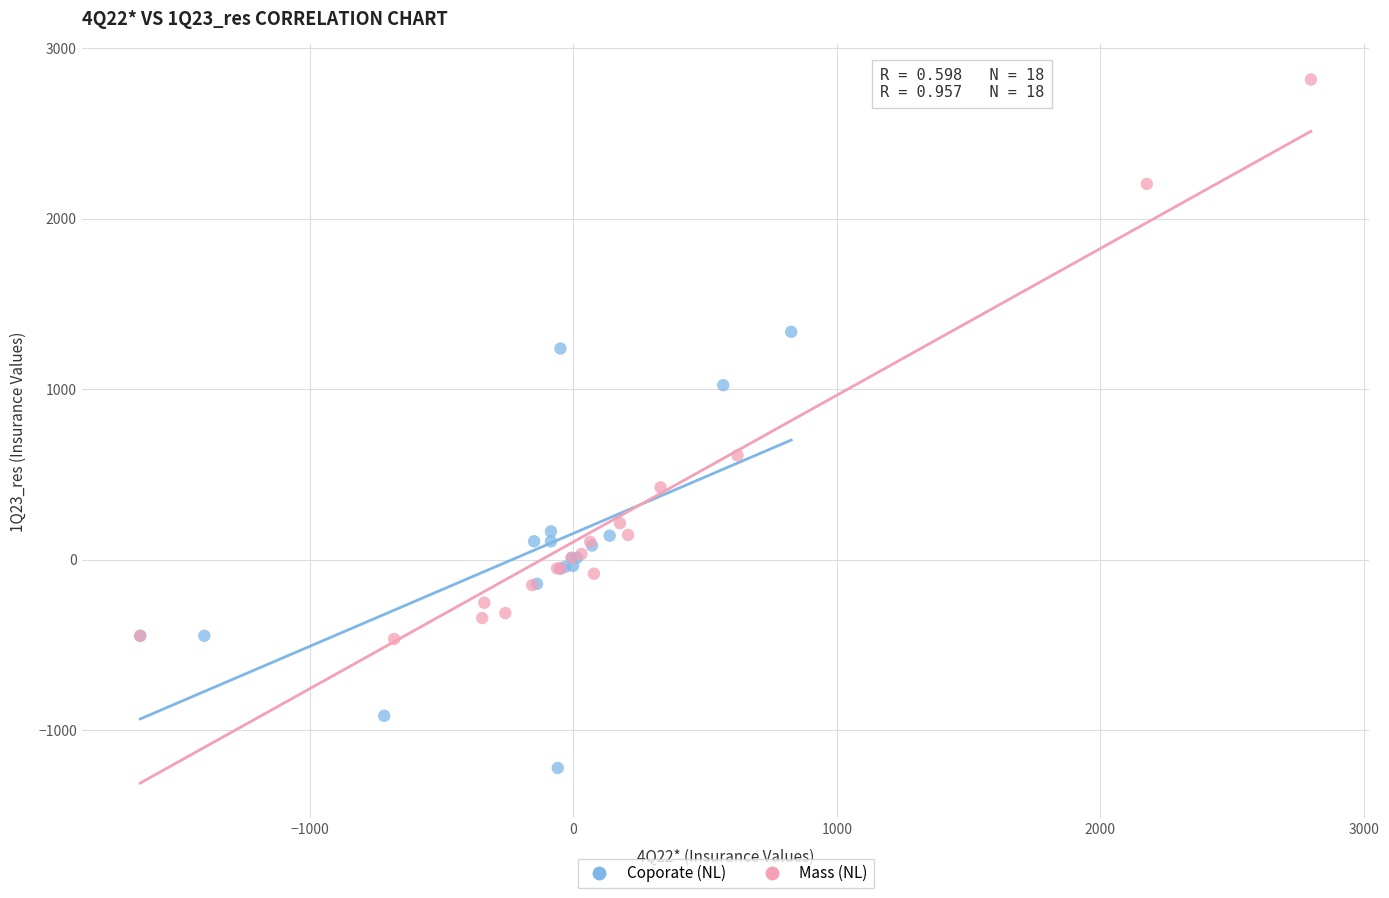

What are all the series names shown in the legend?

Coporate (NL), Mass (NL)